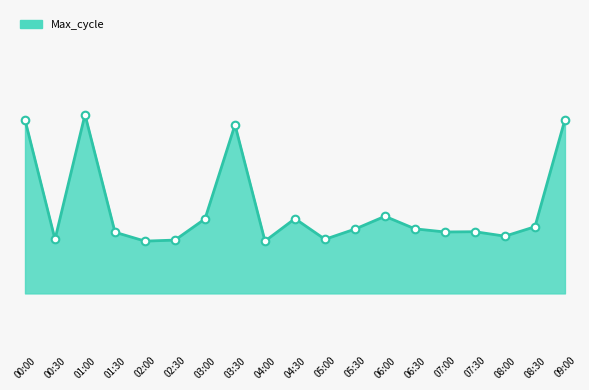

What is the change in value from 00:00 to 06:30?

-417